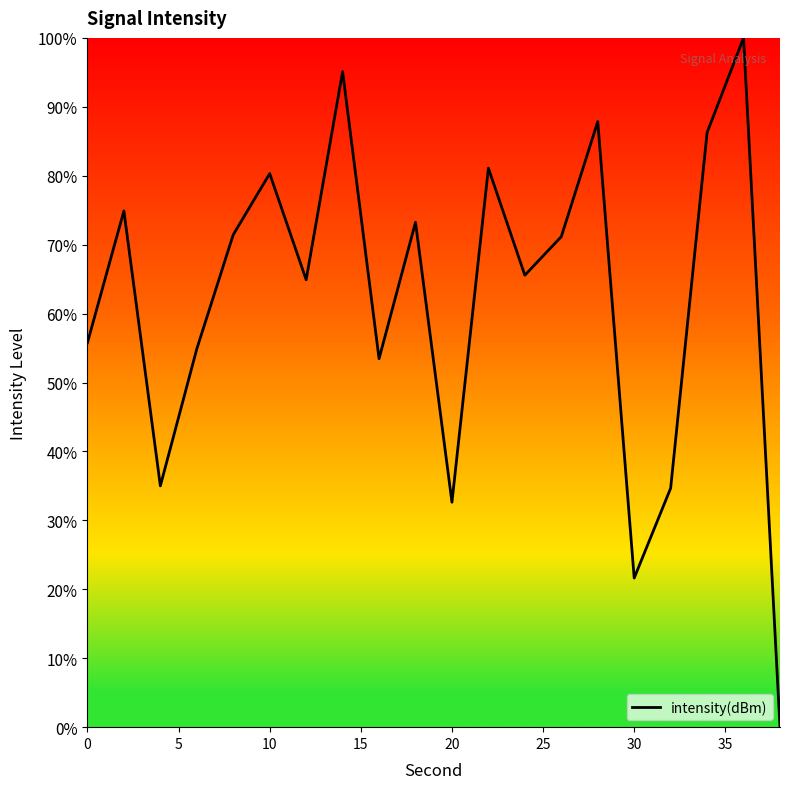

What is the greatest value displayed?

100.0